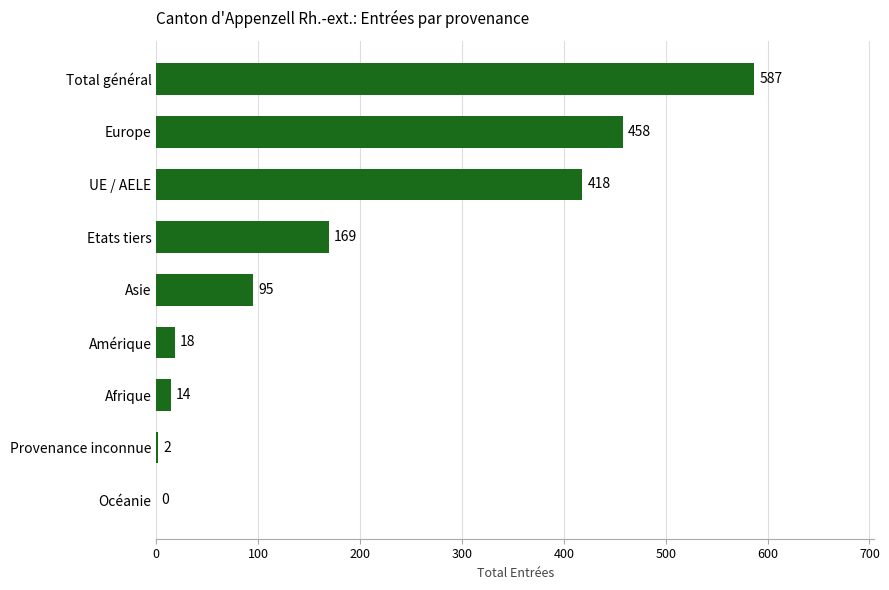

Which label corresponds to the largest value in the chart?

Total général